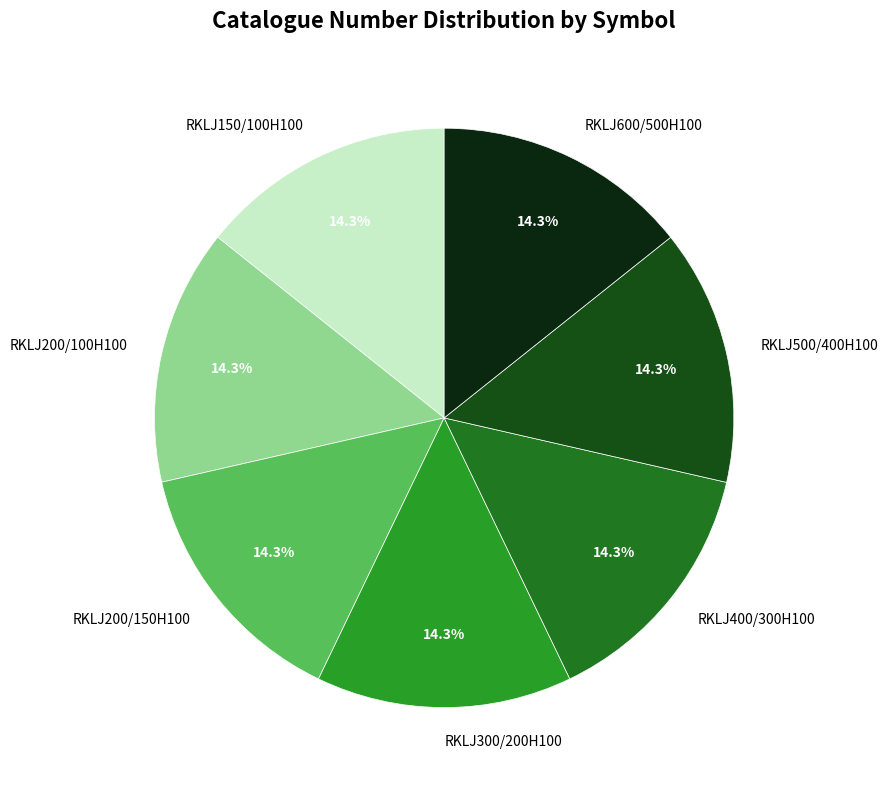

What is the ratio of the value at RKLJ150/100H100 to the value at RKLJ300/200H100?

1.0